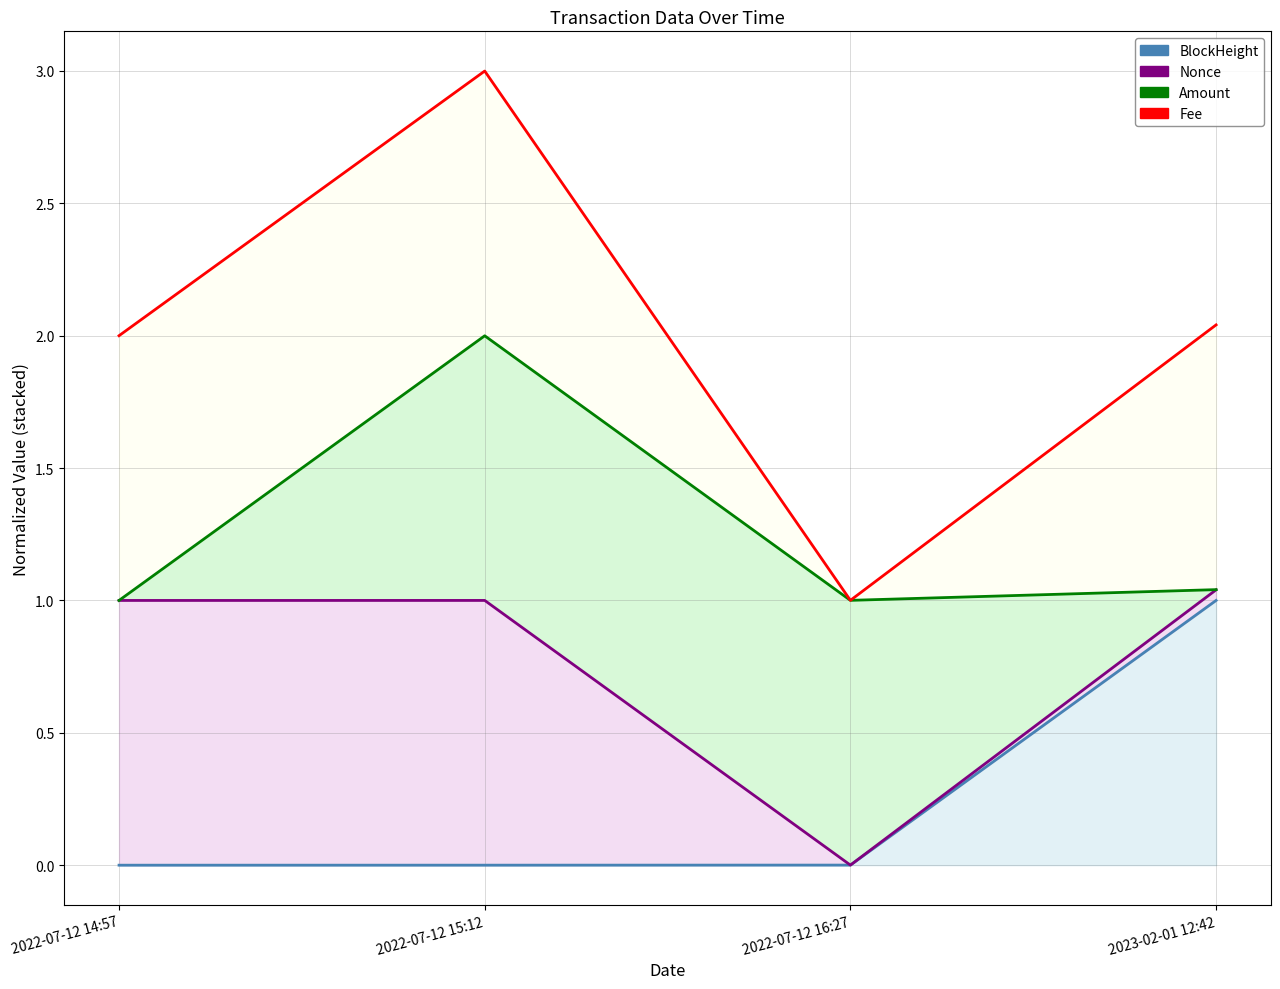

Which has a higher value, 2022-07-12 14:57 or 2022-07-12 16:27?

2022-07-12 16:27